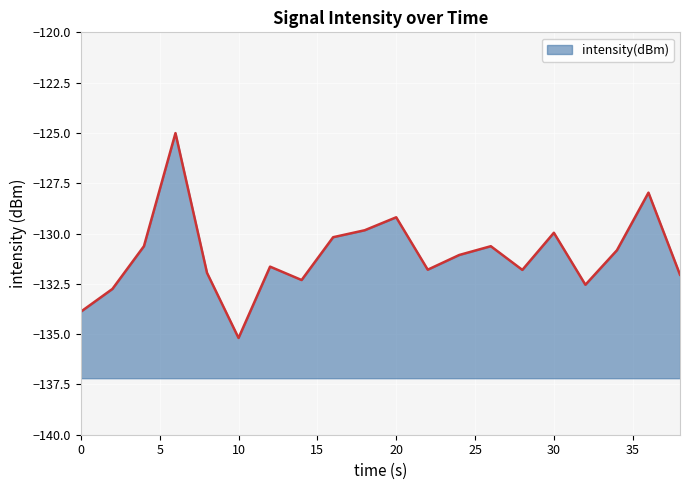

What is the sum of all values?

-2621.2